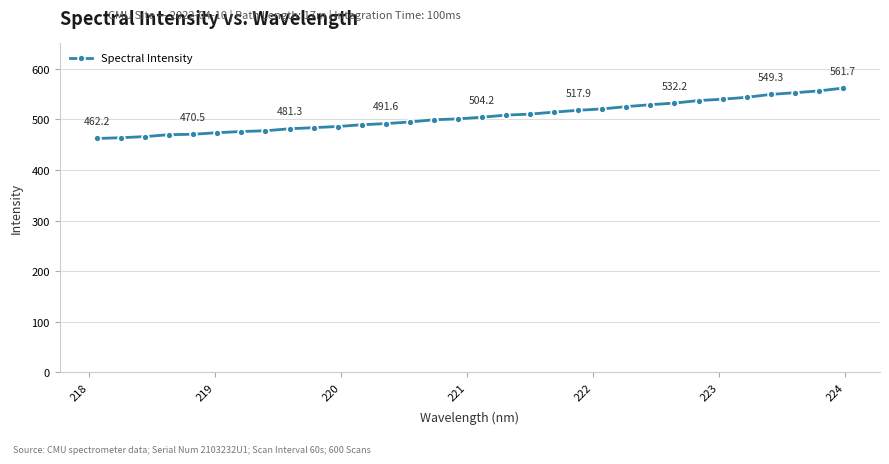

How many lines are shown in the chart?

1